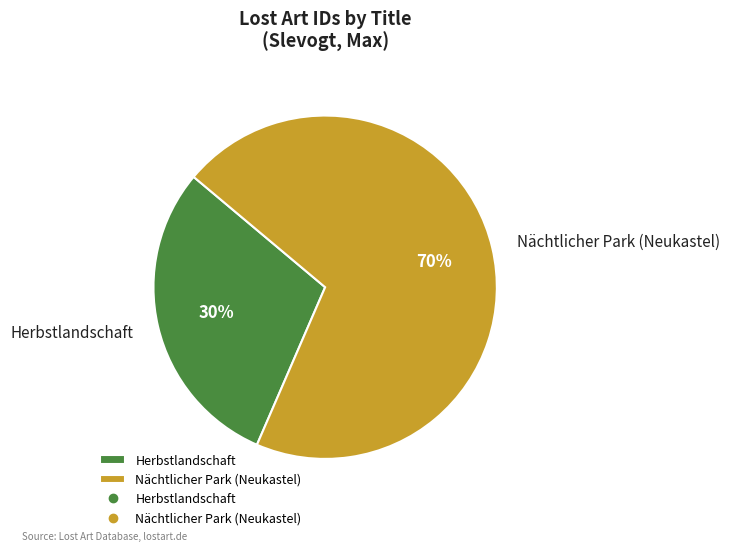

Rank the categories by value from lowest to highest.

Herbstlandschaft, Nächtlicher Park (Neukastel)